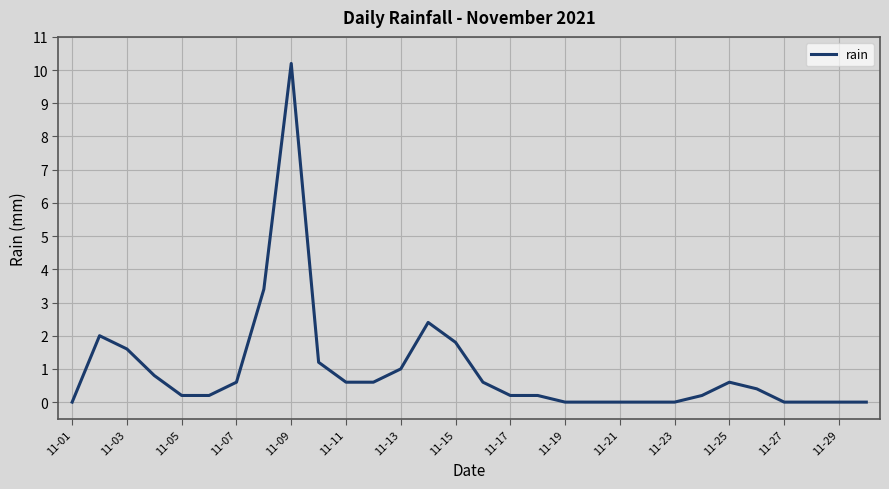

What is the greatest value displayed?

10.2